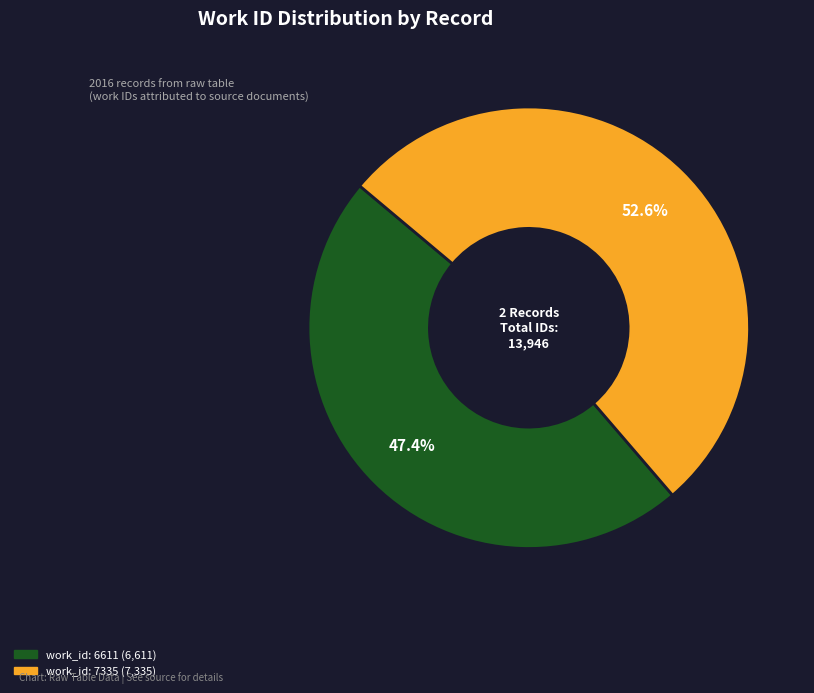

Is the sum of work_id: 7335 and work_id: 6611 greater than half?

Yes